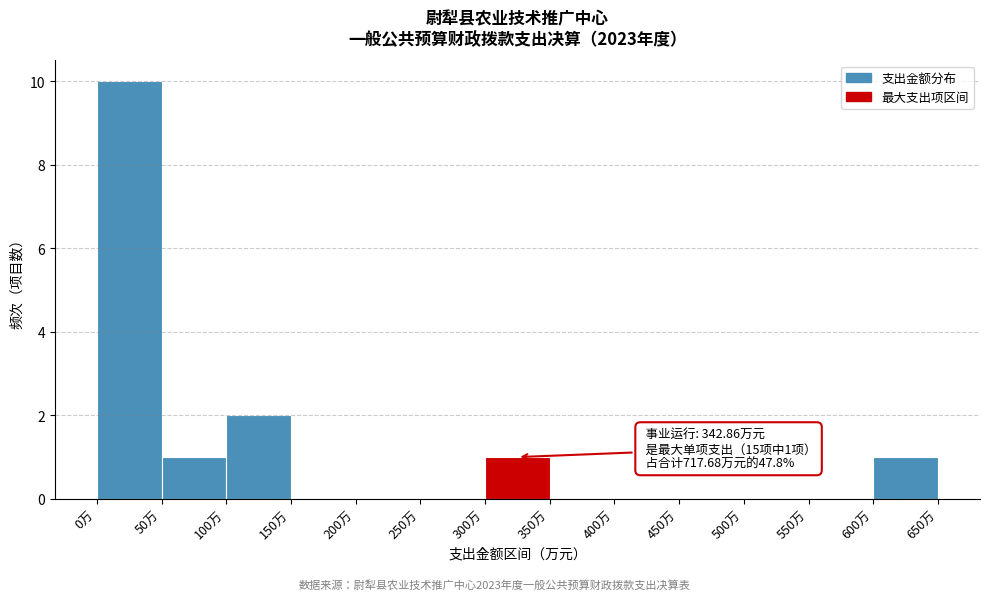

Over which range of the x-axis is the bar tallest?

0 to 50